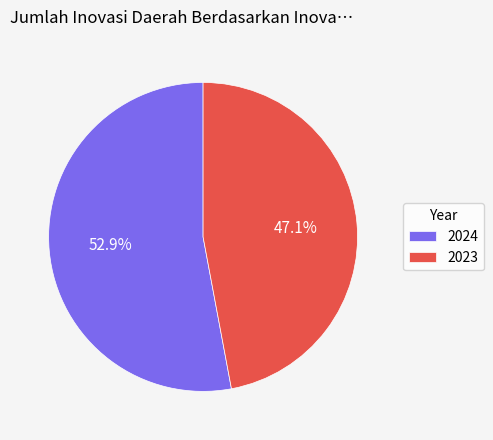

Rank the categories by value from lowest to highest.

2023, 2024